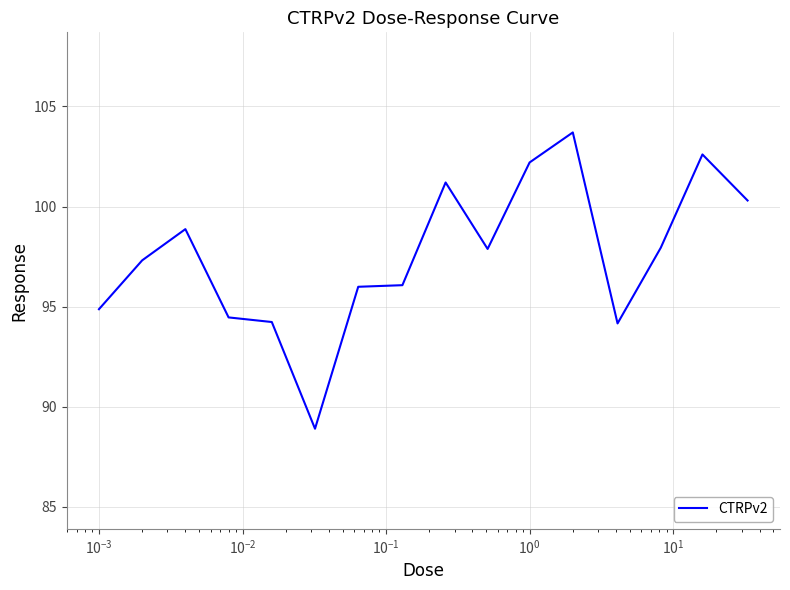

What is the difference between the maximum and minimum values?

14.8